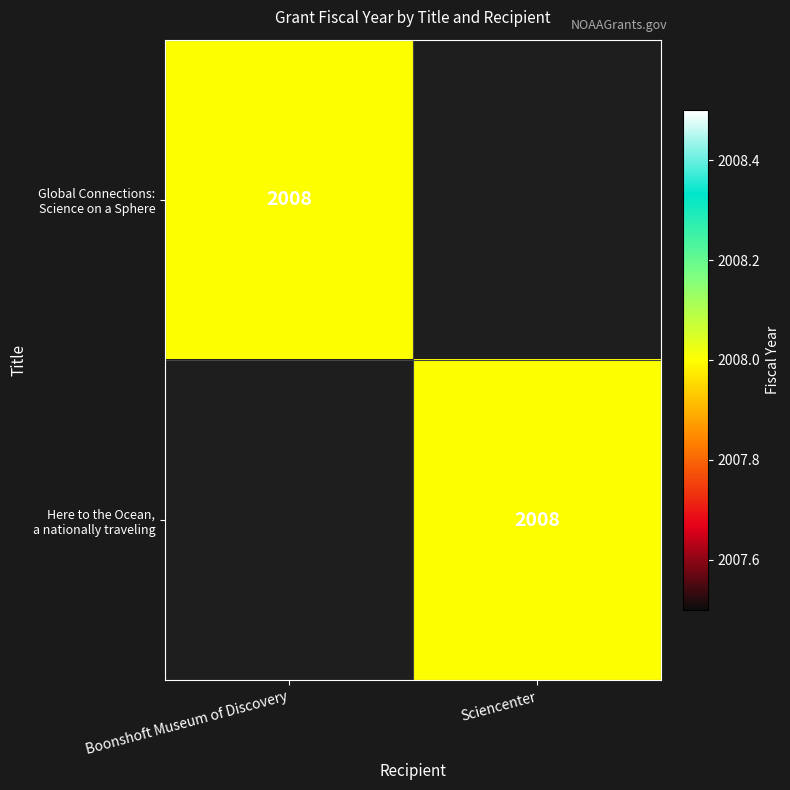

At how many categories does at least one series exceed 1592?

2